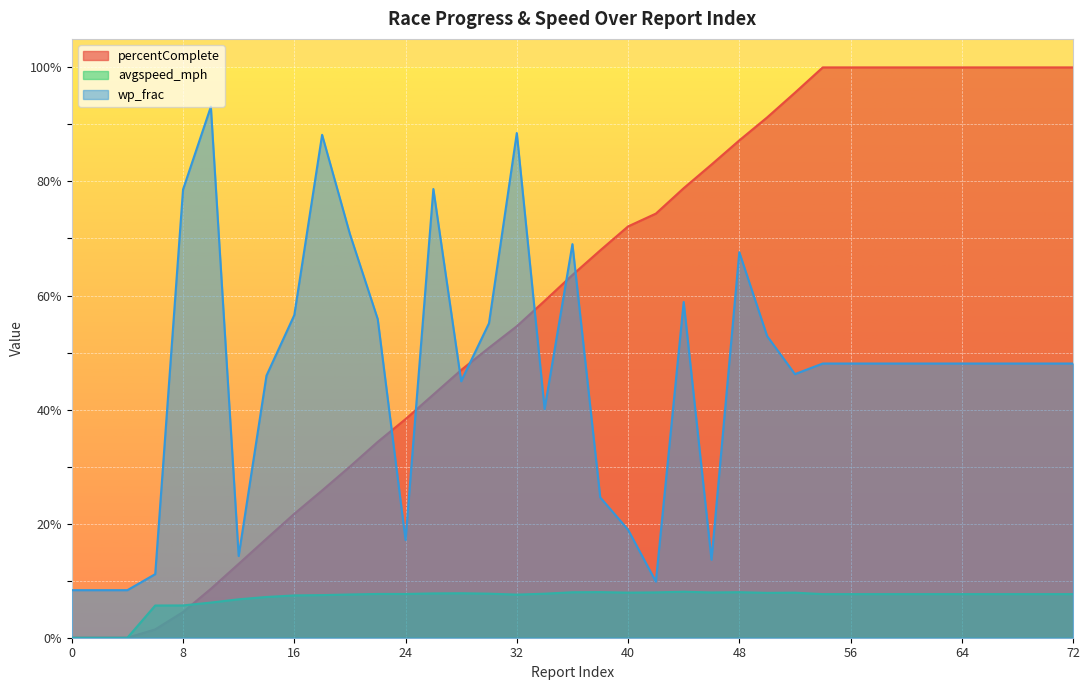

How many times do percentComplete and avgspeed_mph cross each other?

1